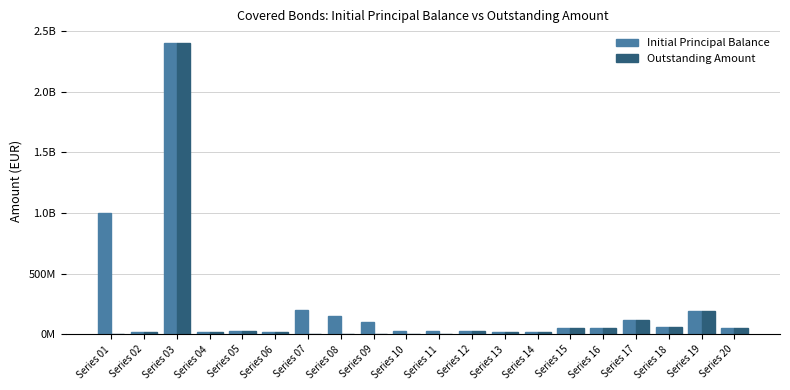

Which series changed the most between Series 05 and Series 13?

Initial Principal Balance